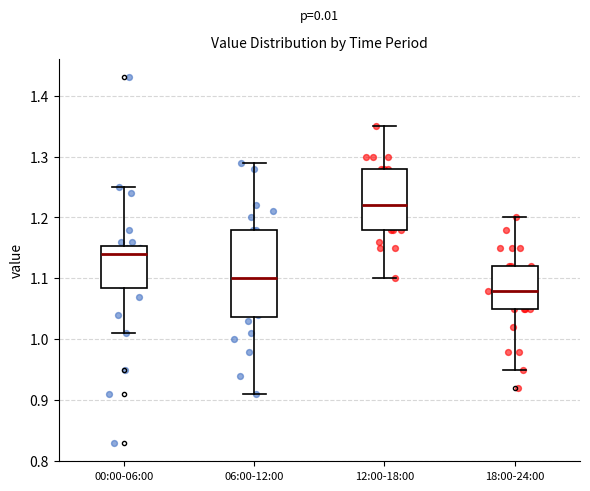

Reading left to right, read every box against the y-axis: the position of its median line, the range the box covers, and the ends of its whiskers. The values are not printed on the chart, so give them approximately, as read against the axis.

00:00-06:00: median 1.14, box 1.09 to 1.15, whiskers 1.01 to 1.25
06:00-12:00: median 1.10, box 1.04 to 1.18, whiskers 0.91 to 1.29
12:00-18:00: median 1.22, box 1.18 to 1.28, whiskers 1.10 to 1.35
18:00-24:00: median 1.08, box 1.05 to 1.12, whiskers 0.95 to 1.20